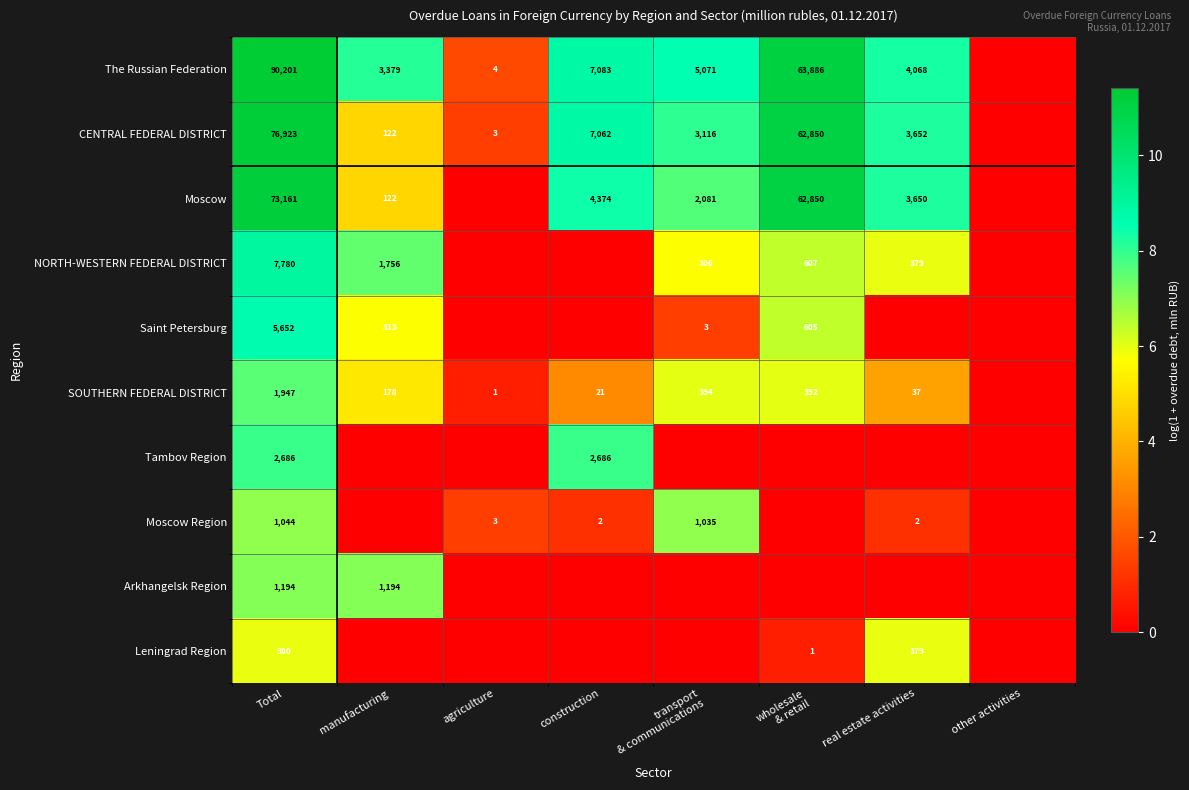

The The Russian Federation series shows 10112 at construction. True or false?

False